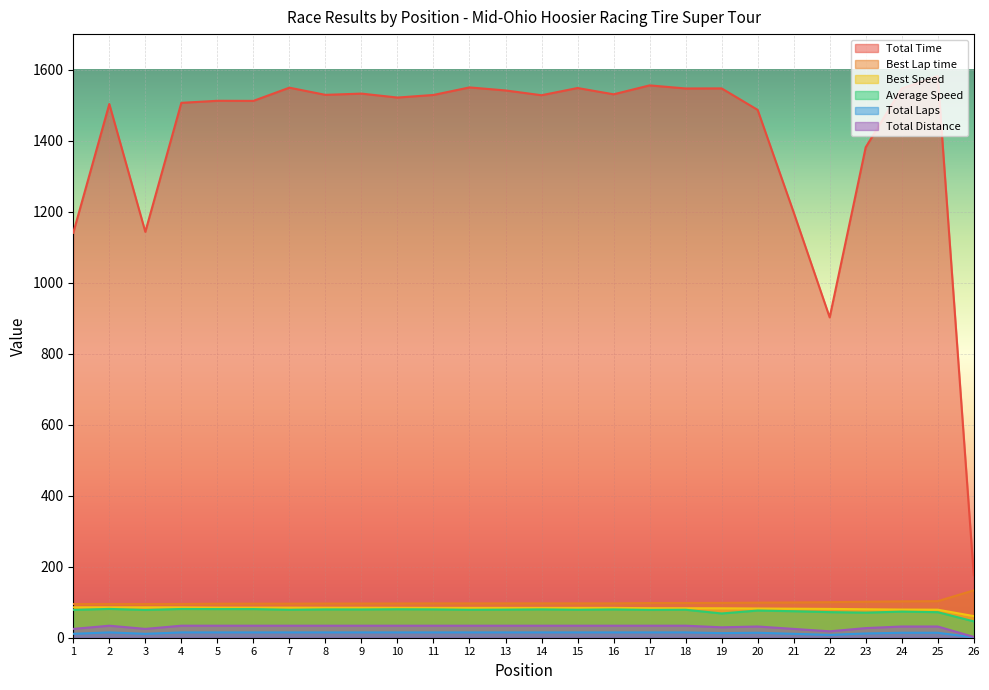

How many lines are shown in the chart?

6